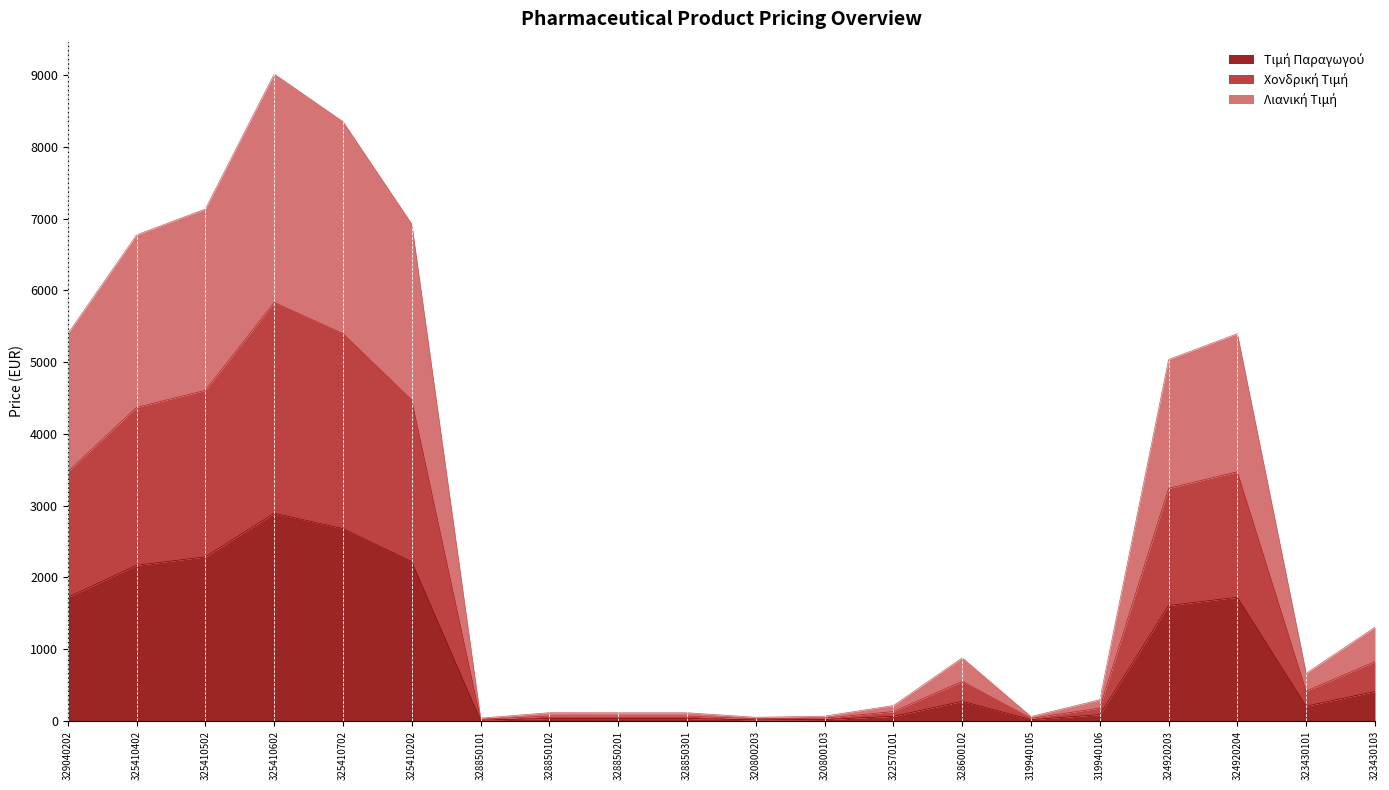

What position from the right is 328850101?

14